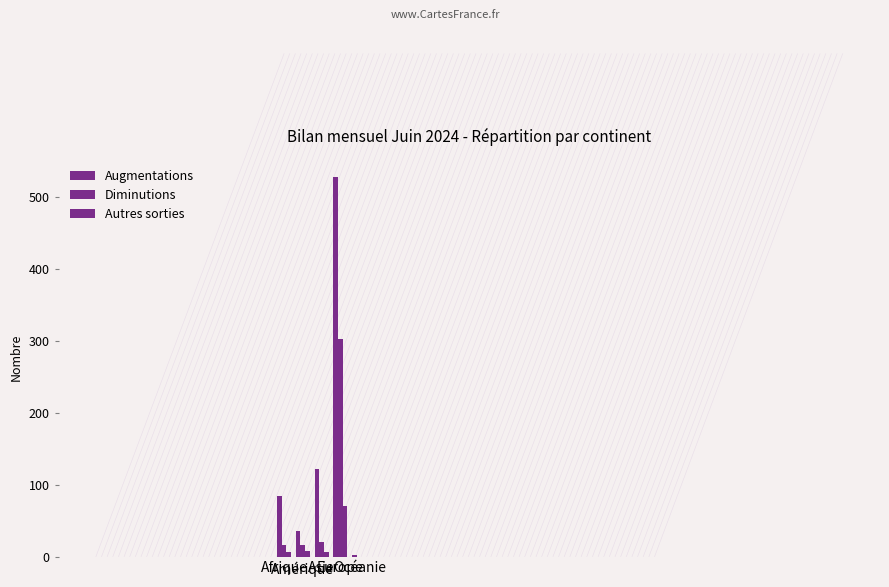

Where does the Augmentations series first go above 85?

Asie